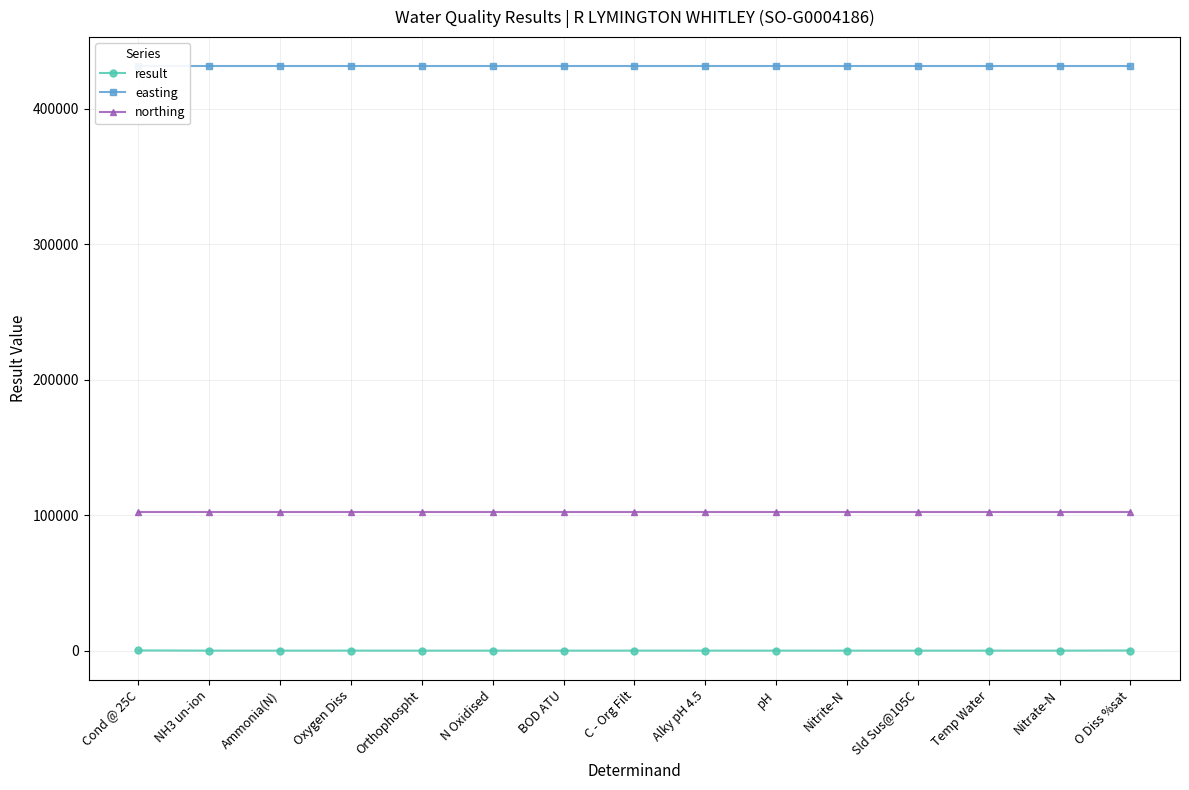

True or false: result and easting cross at least once.

False